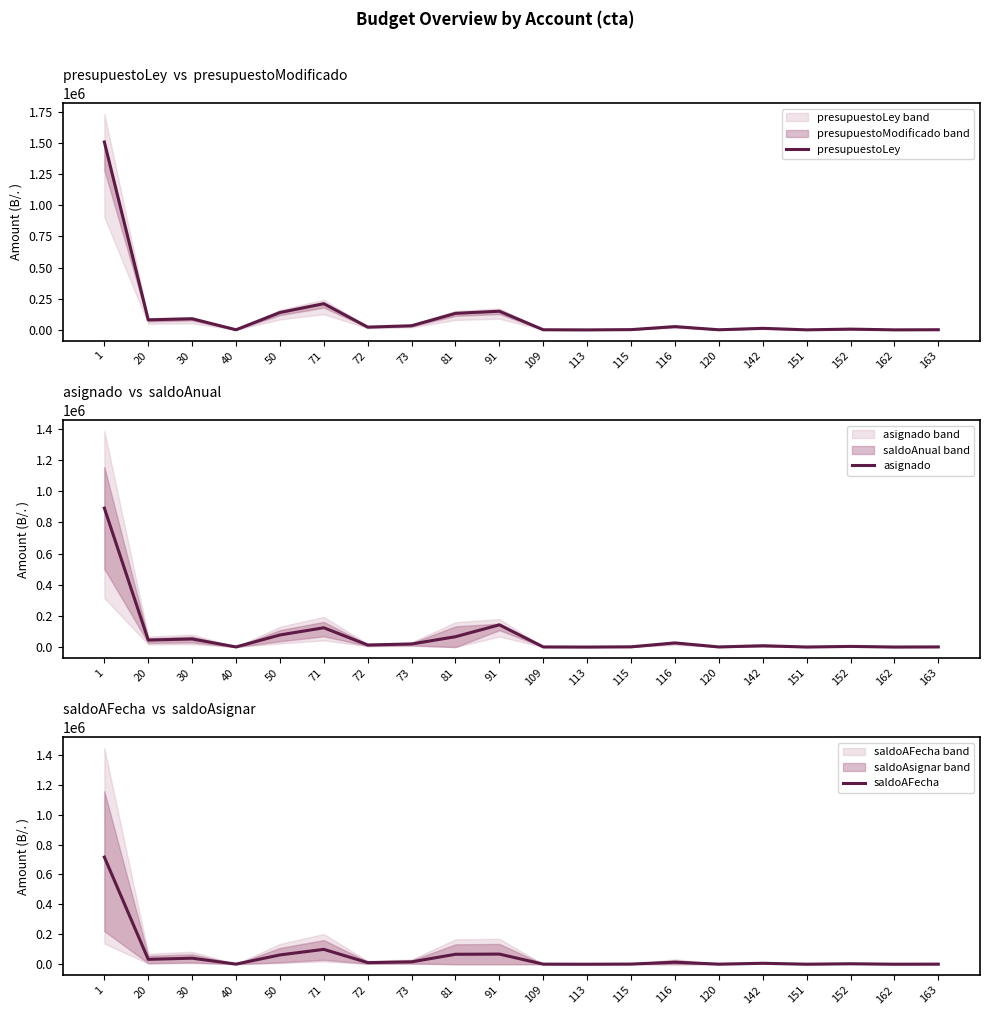

Rank the categories by saldoAFecha value from highest to lowest.

1, 71, 91, 81, 50, 30, 20, 73, 116, 72, 142, 152, 115, 40, 163, 109, 120, 151, 162, 113